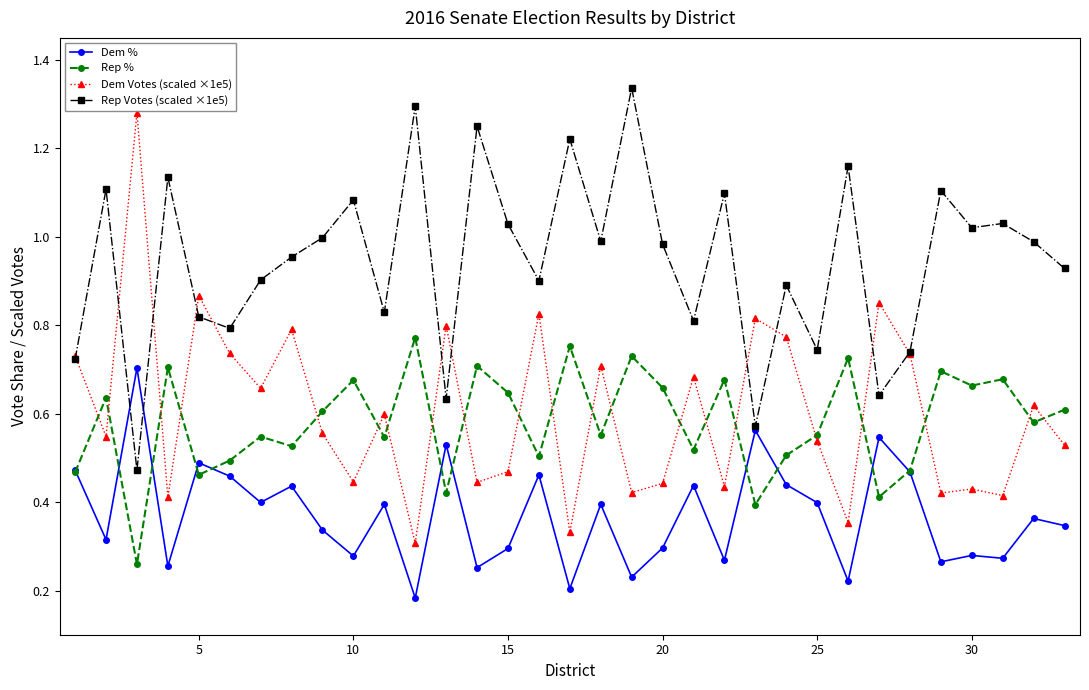

True or false: Rep Votes (scaled ×1e5) and Rep % cross at least once.

False